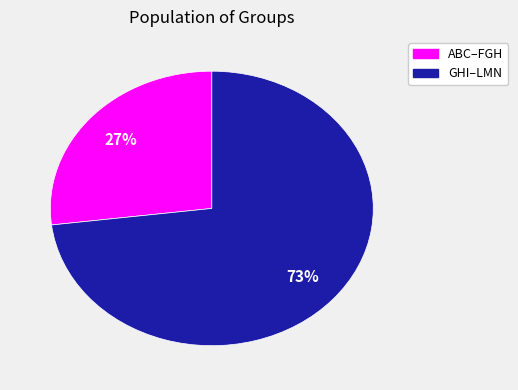

Is there any slice that represents more than half of the pie?

Yes